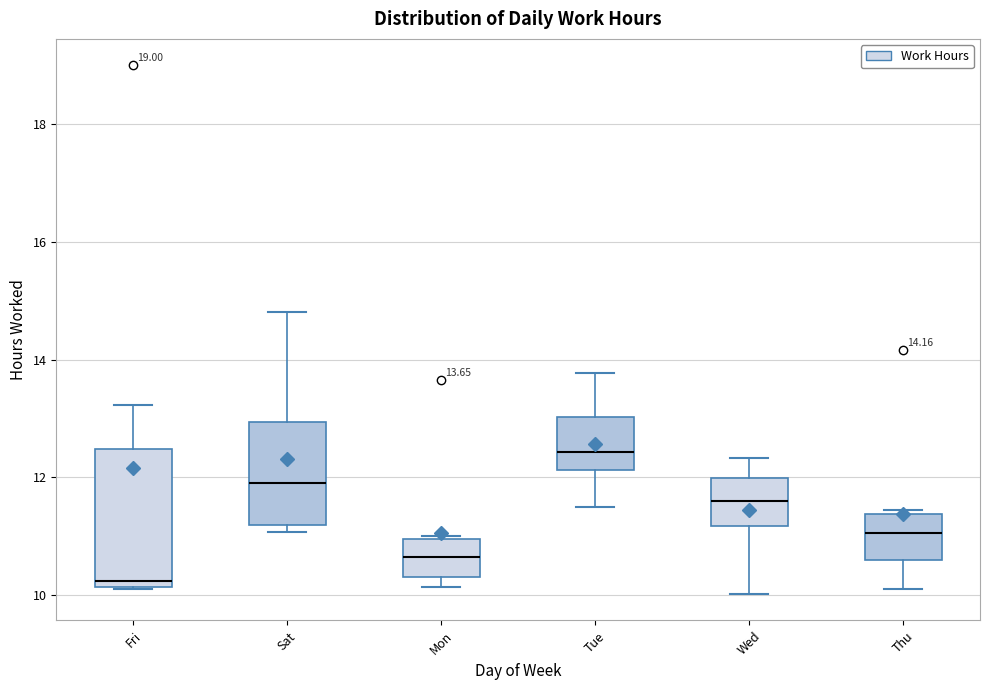

Which box's median line is the lowest?

Fri